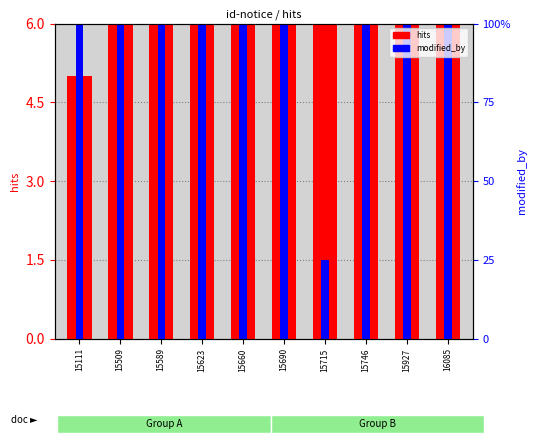

Reading left to right, extract all data points from this chart.

hits: 15111=5.0	15509=10.0	15589=10.0	15623=10.0	15660=10.0	15690=10.0	15715=10.0	15746=10.0	15927=10.0	16085=10.0
modified_by: 15111=7.5	15509=7.5	15589=7.5	15623=6.0	15660=7.5	15690=7.5	15715=1.5	15746=7.5	15927=7.5	16085=6.0